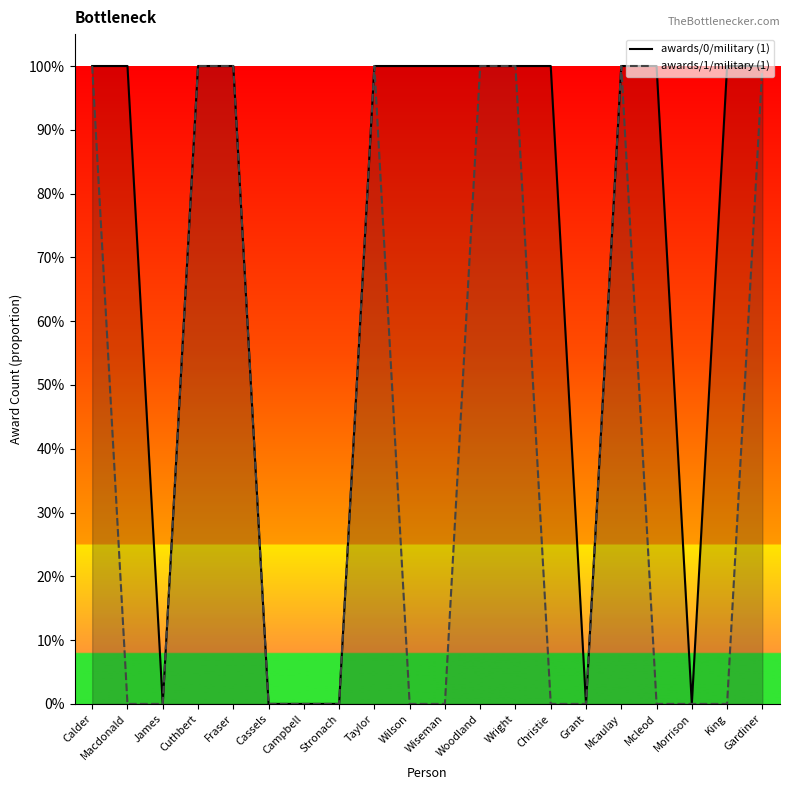

True or false: awards/0/military (1) and awards/1/military (1) intersect in this chart.

False